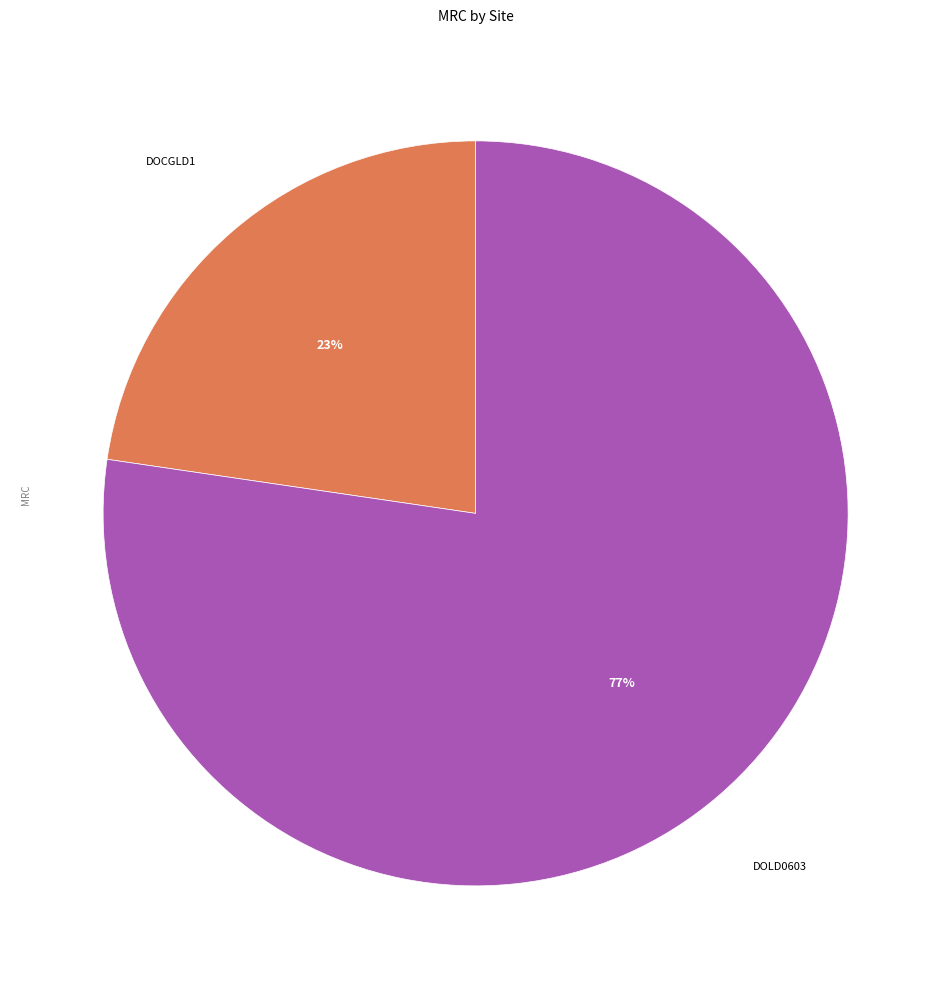

To the nearest percent, what is the average slice percentage?

50%